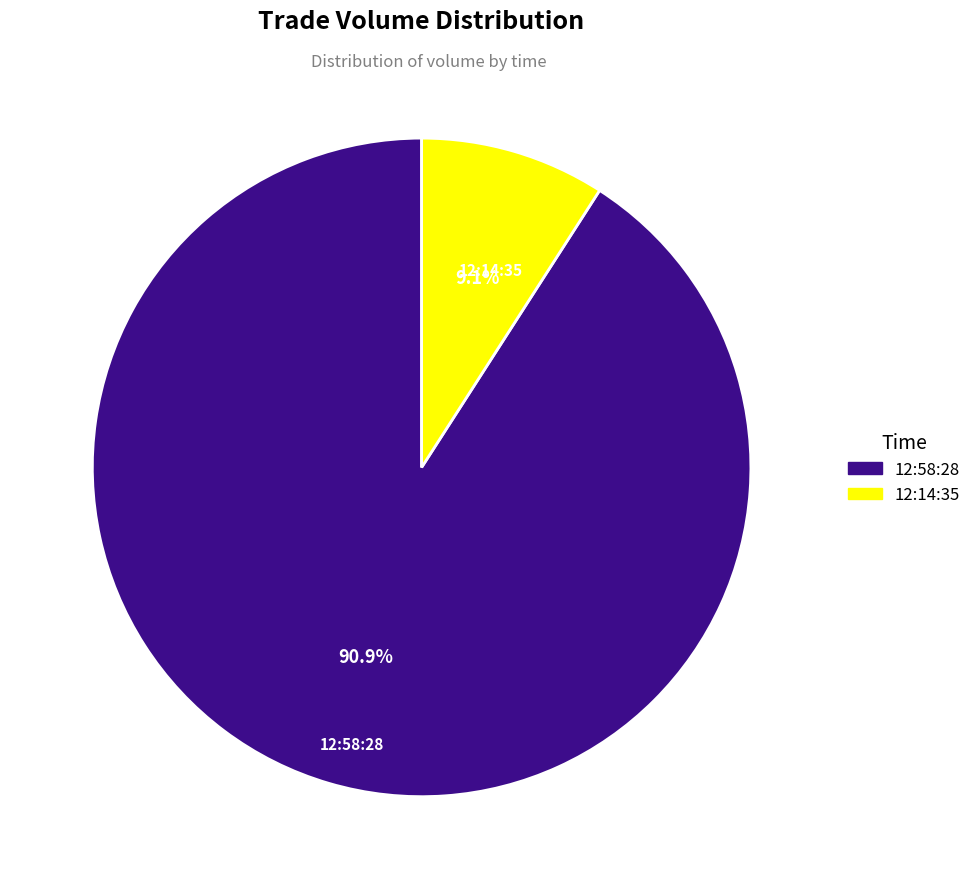

What is the largest slice in the pie chart?

12:58:28